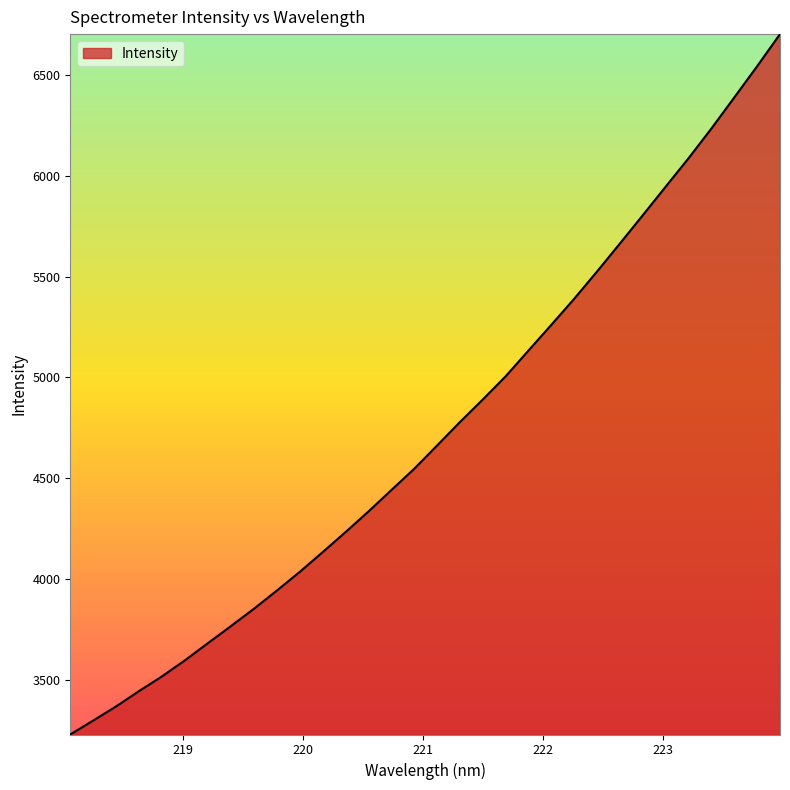

What is the smallest value displayed?

3229.9